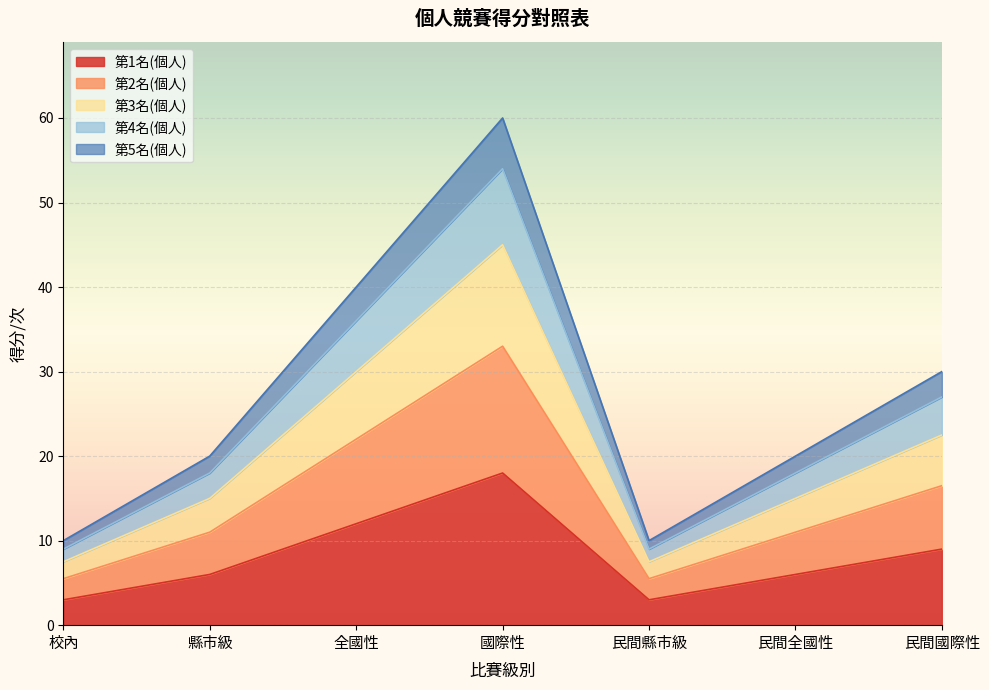

Reading left to right, list all the values displayed in this chart.

第1名(個人): 3.0	6.0	12.0	18.0	3.0	6.0	9.0
第2名(個人): 5.5	11.0	22.0	33.0	5.5	11.0	16.5
第3名(個人): 7.5	15.0	30.0	45.0	7.5	15.0	22.5
第4名(個人): 9.0	18.0	36.0	54.0	9.0	18.0	27.0
第5名(個人): 10.0	20.0	40.0	60.0	10.0	20.0	30.0